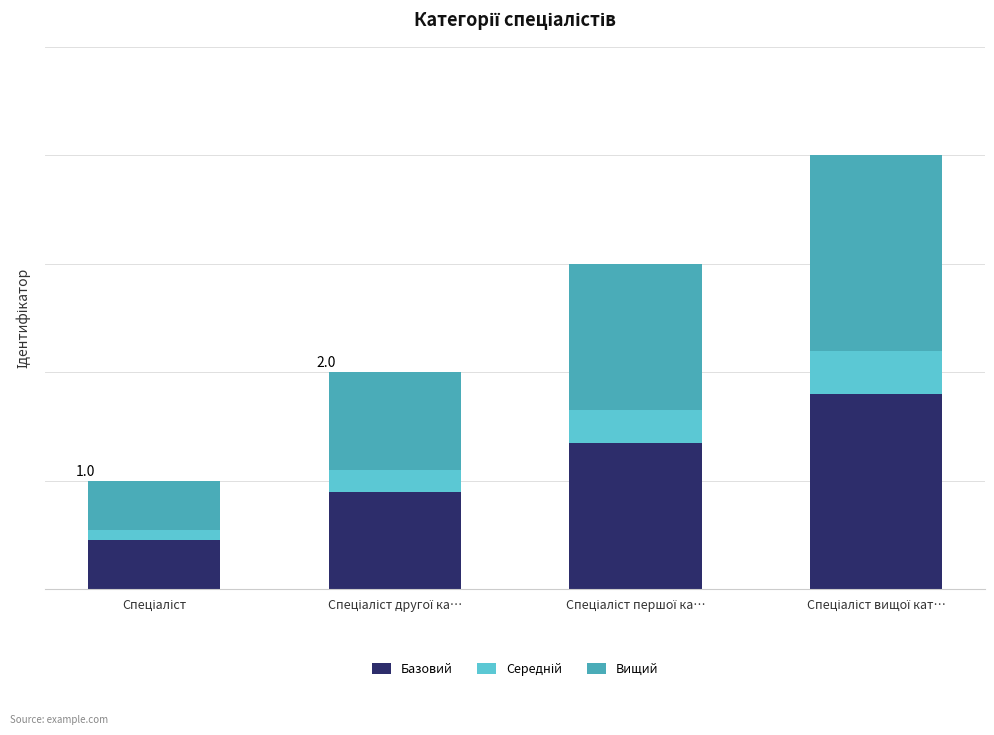

Does the chart contain stacked bars?

Yes